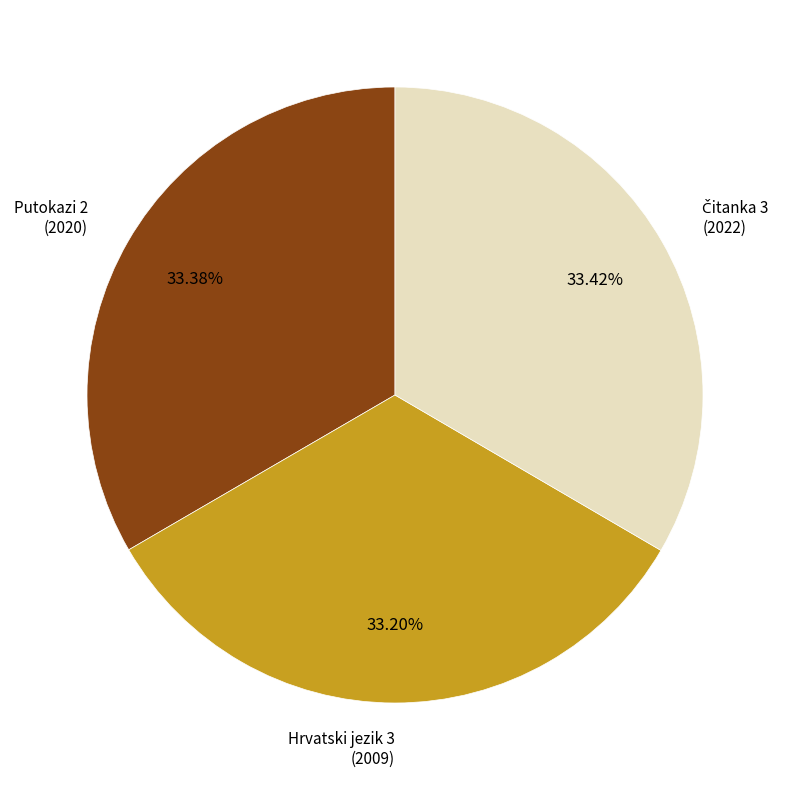

Approximately how many times larger is the value at Hrvatski jezik 3 (2009) compared to Putokazi 2 (2020)?

1.0